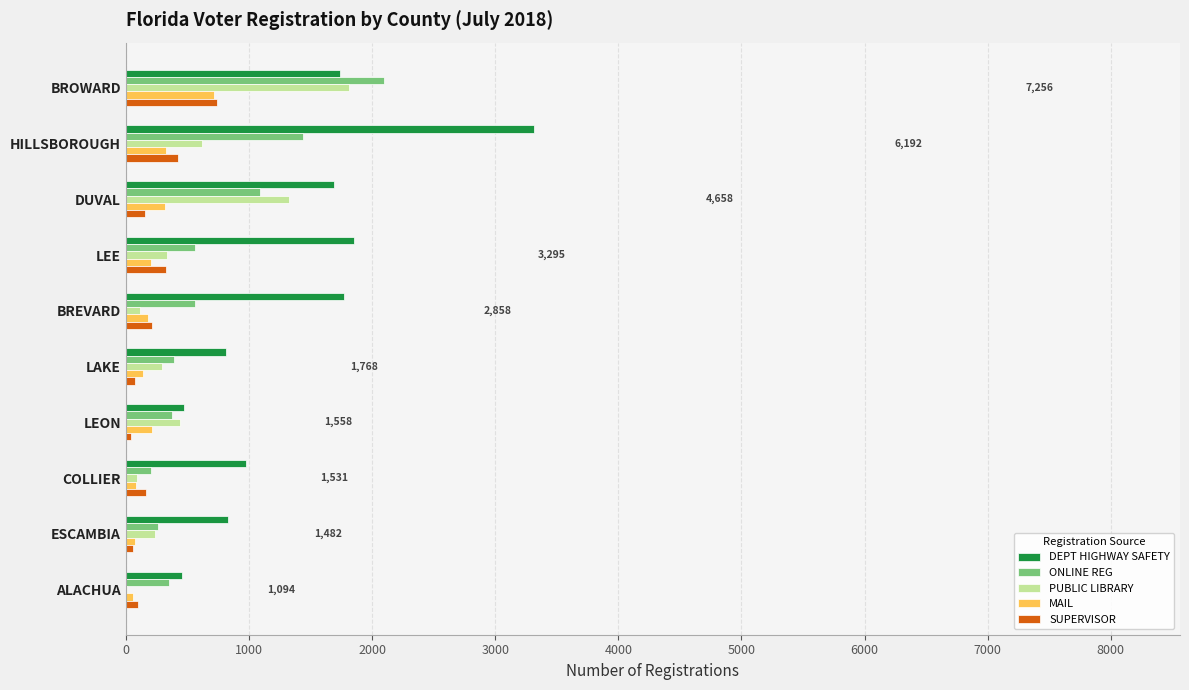

Is the value of DEPT HIGHWAY SAFETY at LEON greater than the value of ONLINE REG at COLLIER?

Yes